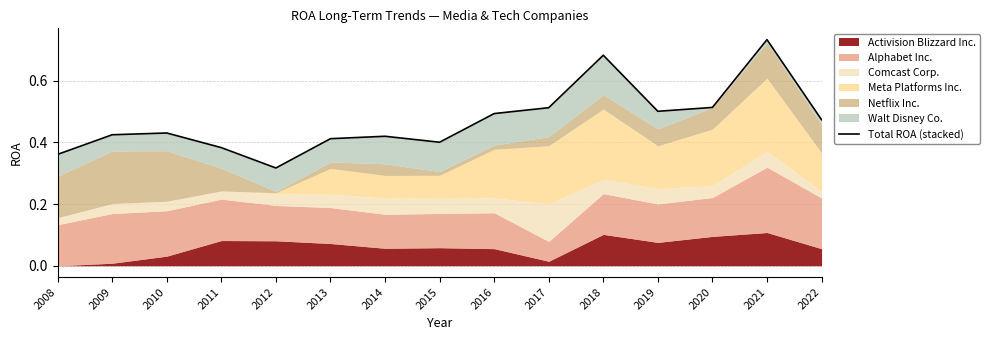

List the labels in order of value, smallest first.

2012, 2008, 2011, 2015, 2013, 2014, 2009, 2010, 2022, 2016, 2019, 2017, 2020, 2018, 2021